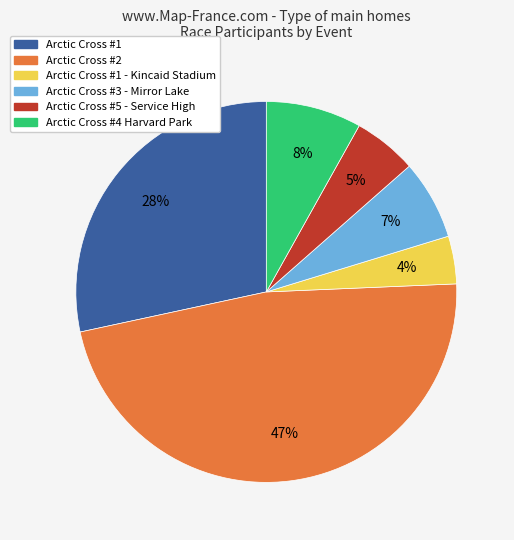

True or false: Arctic Cross #3 - Mirror Lake accounts for 1% of the total.

False